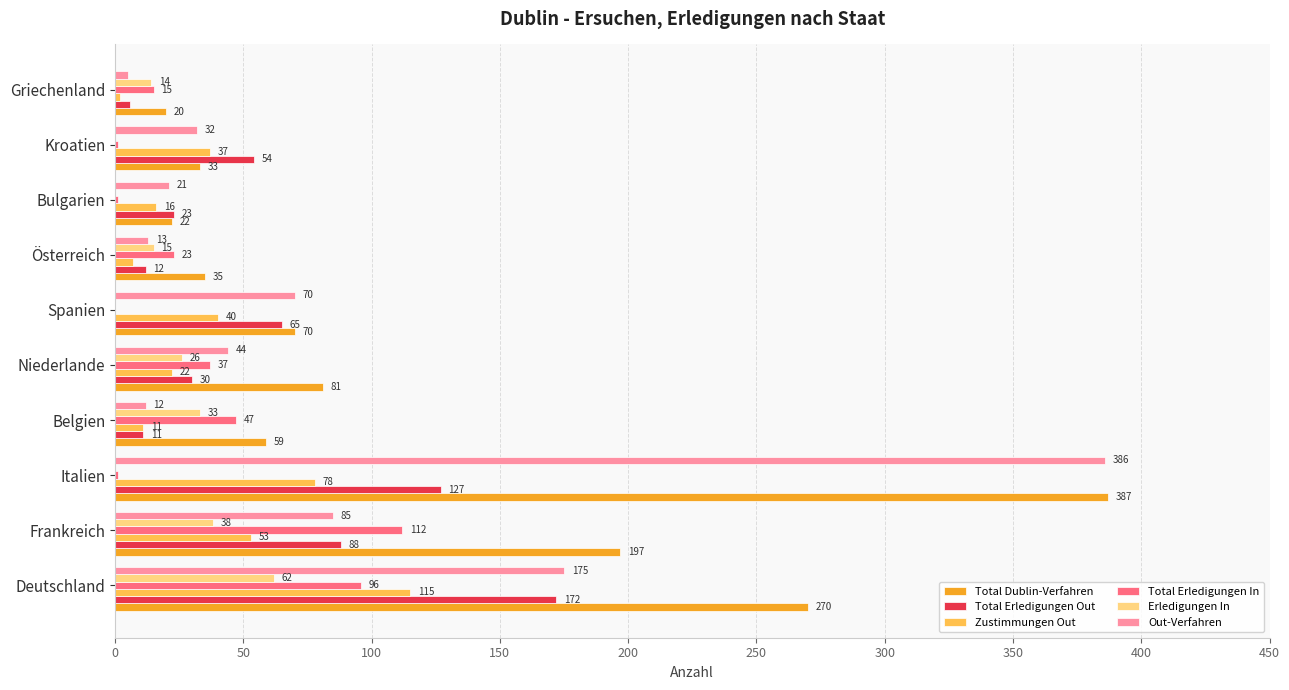

What is the sum of the Zustimmungen Out values at Kroatien and Belgien?

48